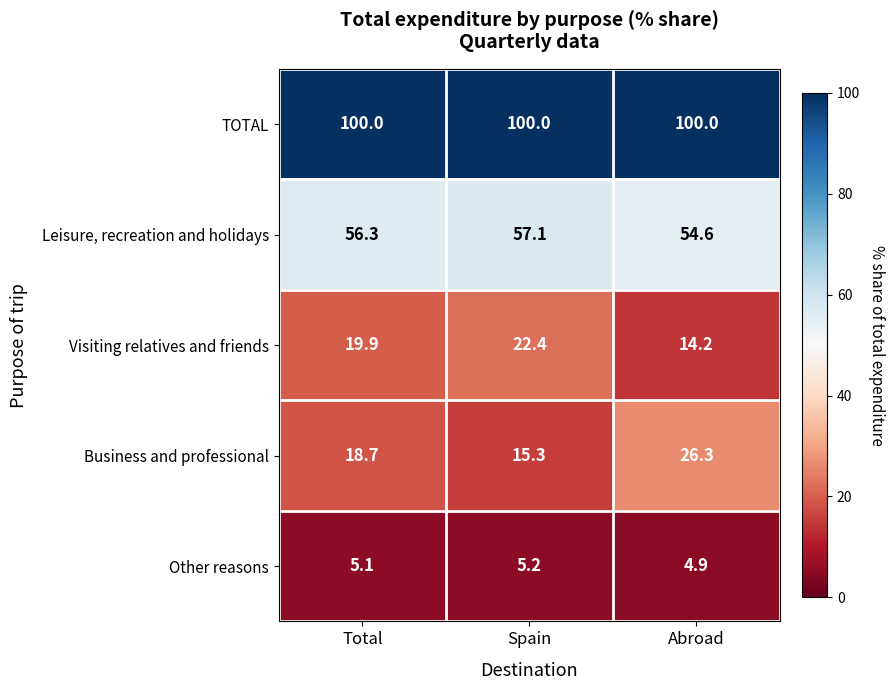

The value of Other reasons at Spain is 7.8. True or false?

False